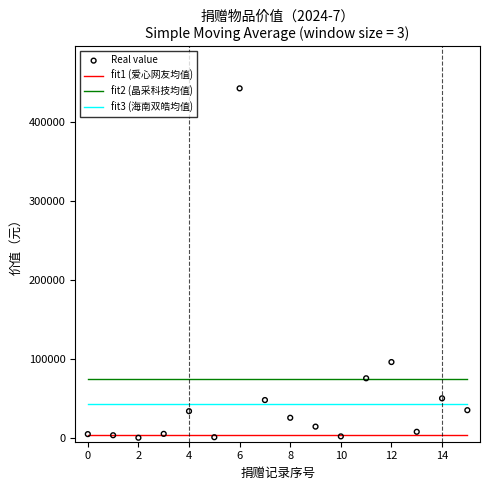

Is the value of fit3 (海南双皓均值) at 12 greater than the value of fit2 (晶采科技均值) at 6?

No